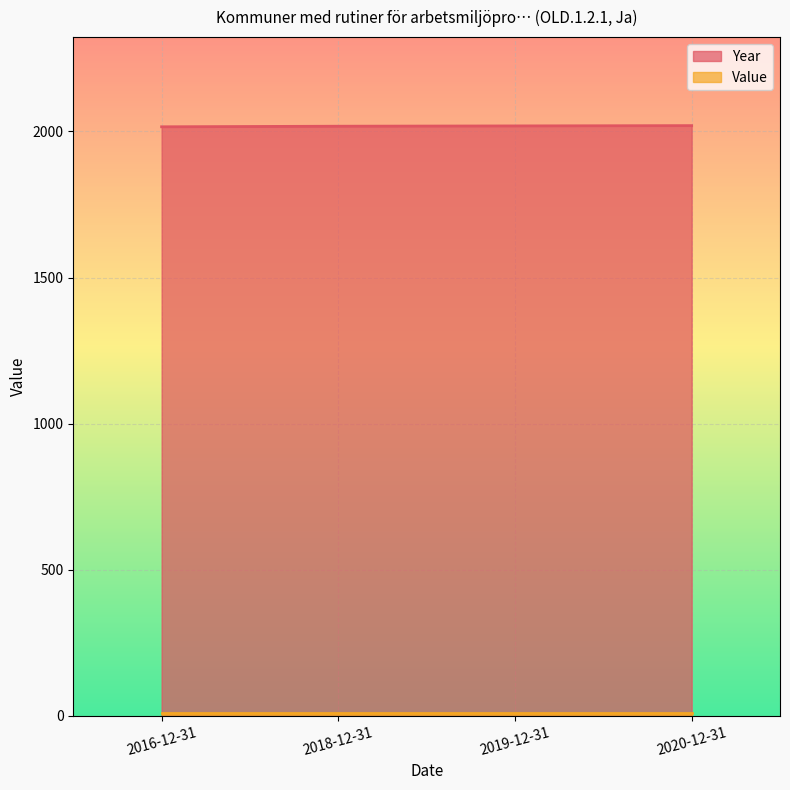

Rank the categories by value from highest to lowest.

2020-12-31, 2019-12-31, 2018-12-31, 2016-12-31